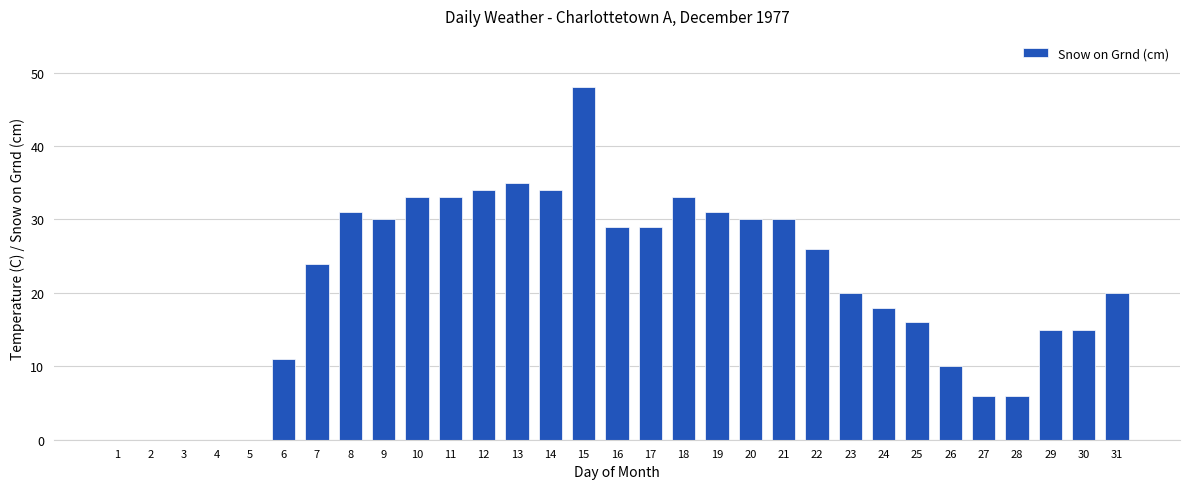

Are the bars grouped side by side (vs. stacked)?

No